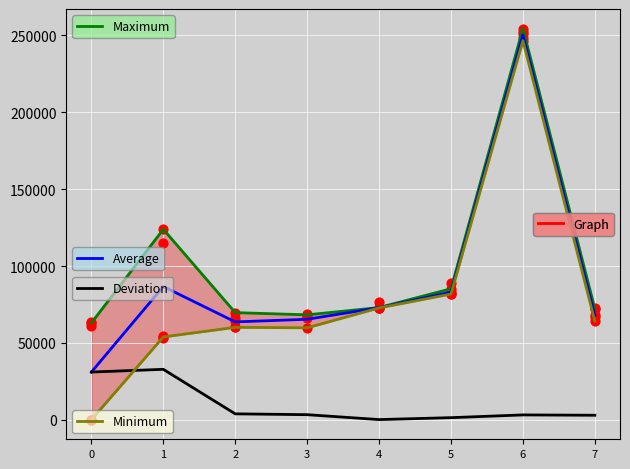

Which series has the largest total across all categories?

Maximum